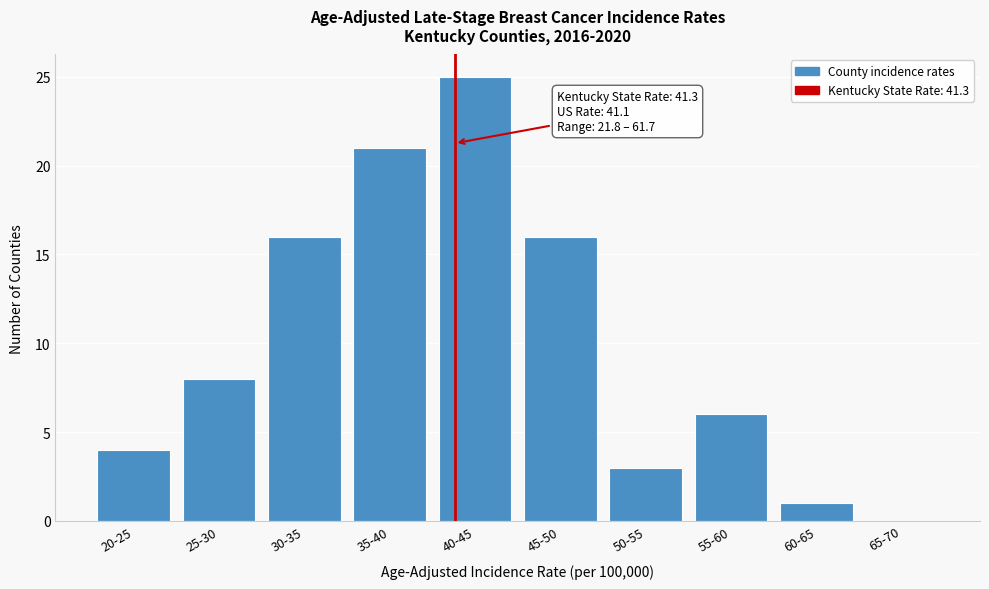

Reading right to left, what are all the values shown in this chart?

65-70=0	60-65=1	55-60=6	50-55=3	45-50=16	40-45=25	35-40=21	30-35=16	25-30=8	20-25=4